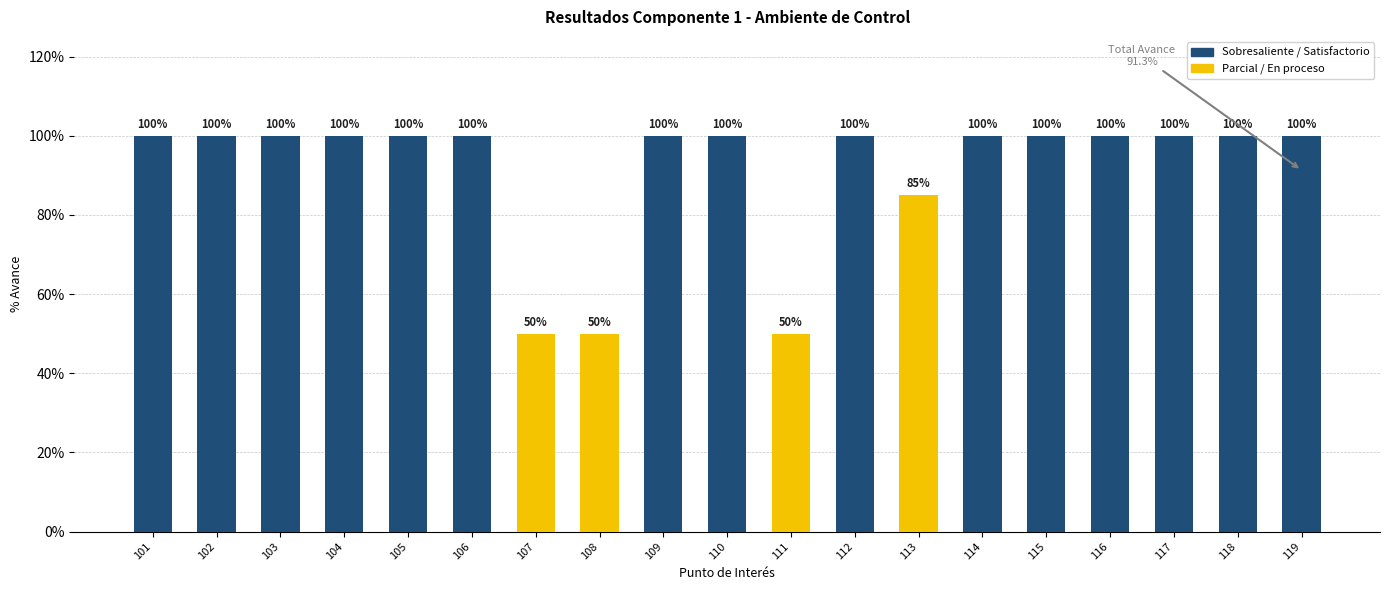

What is the sum of all values?

17.4